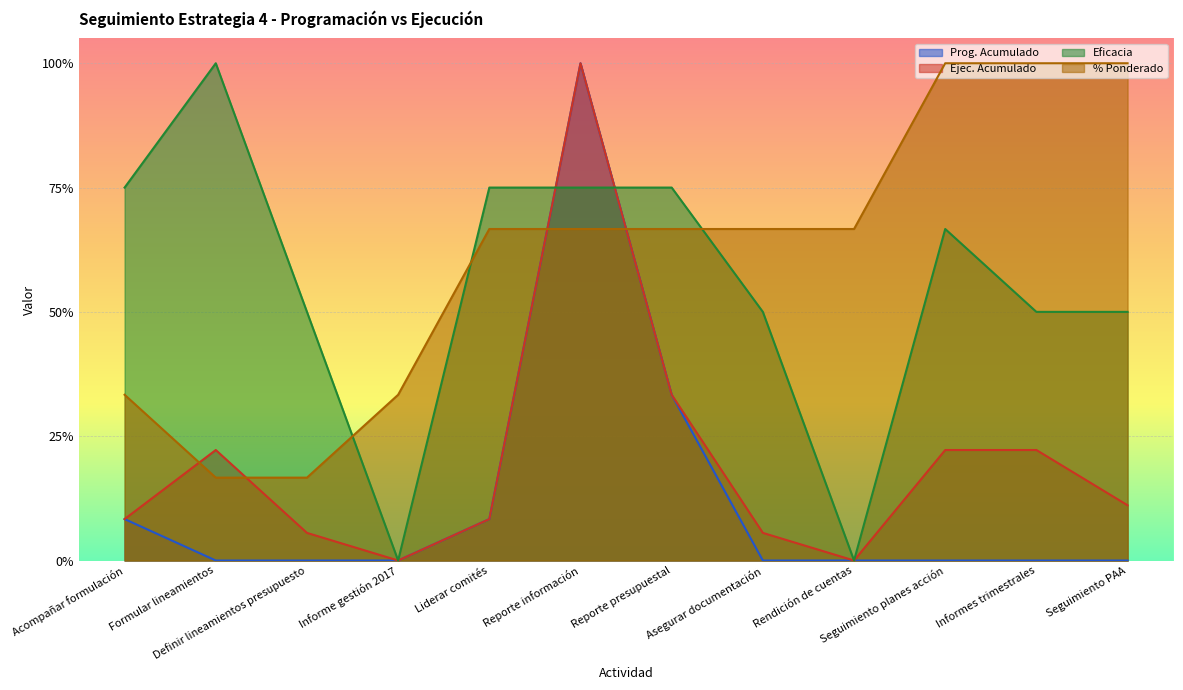

True or false: % Ponderado has a value of 0.7 at Asegurar documentación.

True